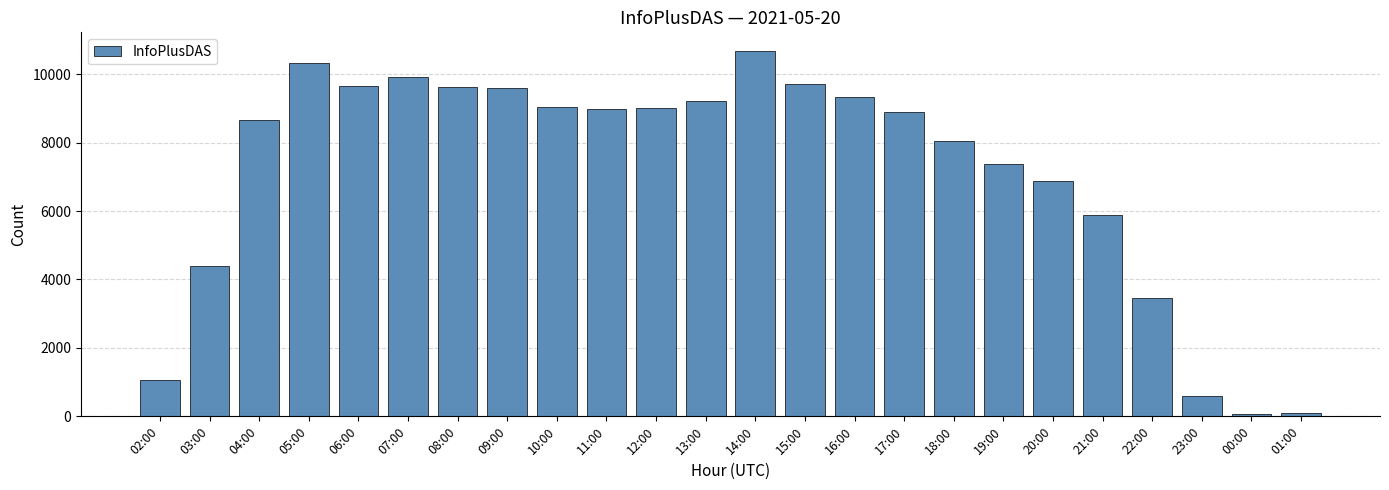

At which category does the chart reach its peak across all series?

14:00